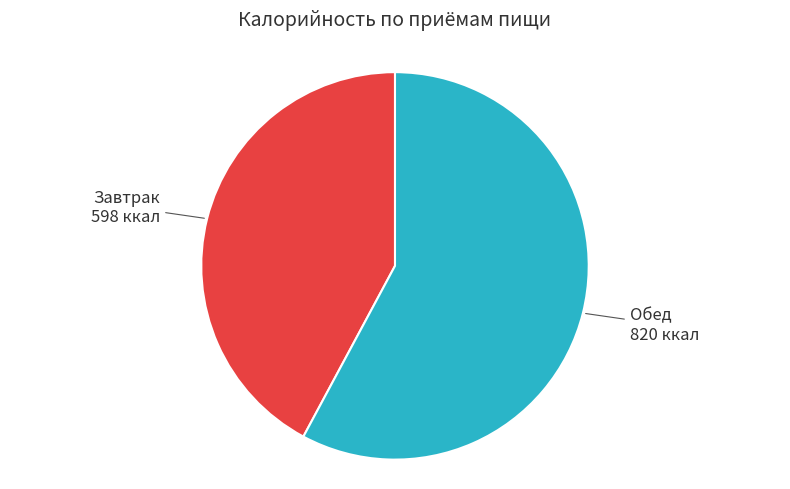

True or false: Завтрак accounts for 42% of the total.

True